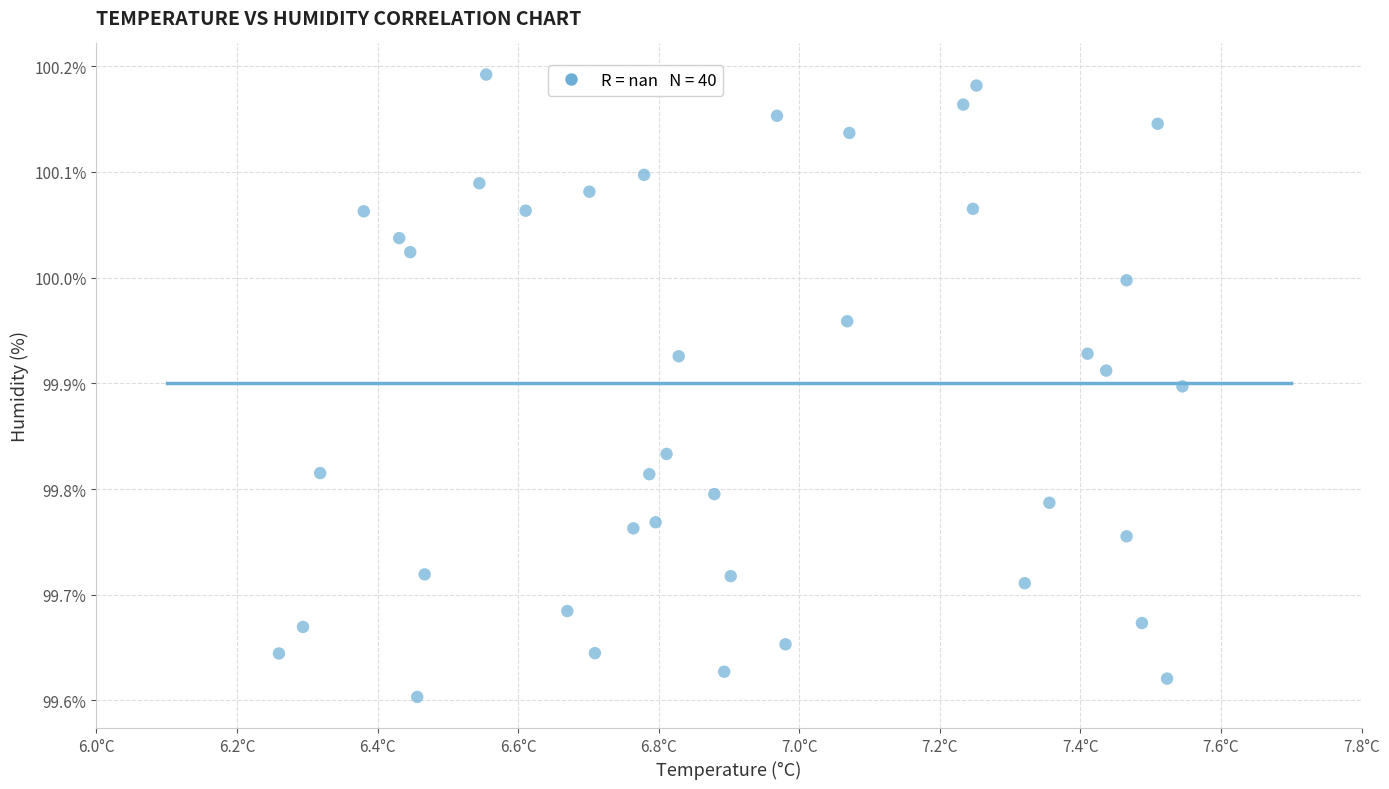

What is the range of Y values (max minus min)?

0.6